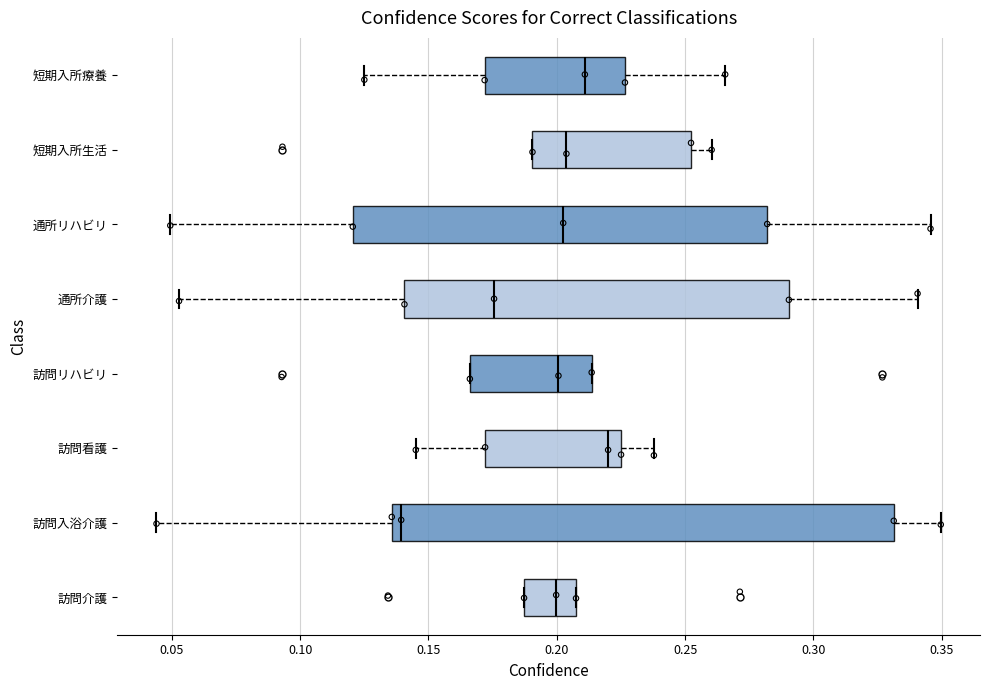

Where is the right edge of the box for 訪問リハビリ on the x-axis? The values are not printed on the chart, so give them approximately, as read against the axis.

0.215